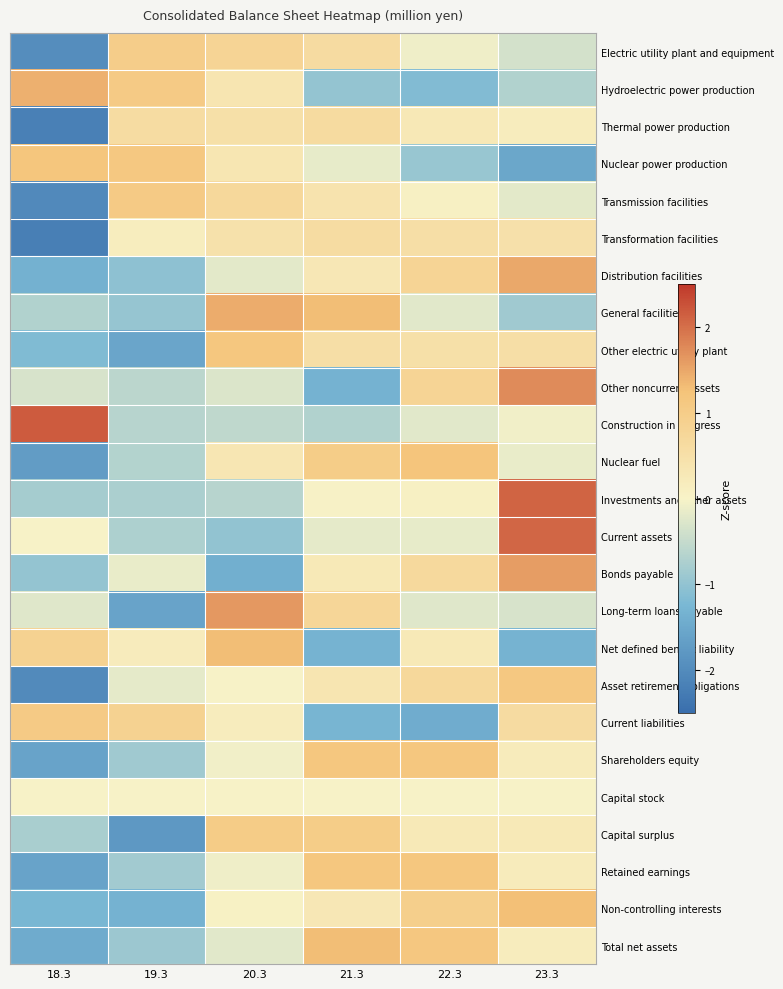

Between 19.3 and 20.3, which series saw the biggest shift?

Long-term loans payable